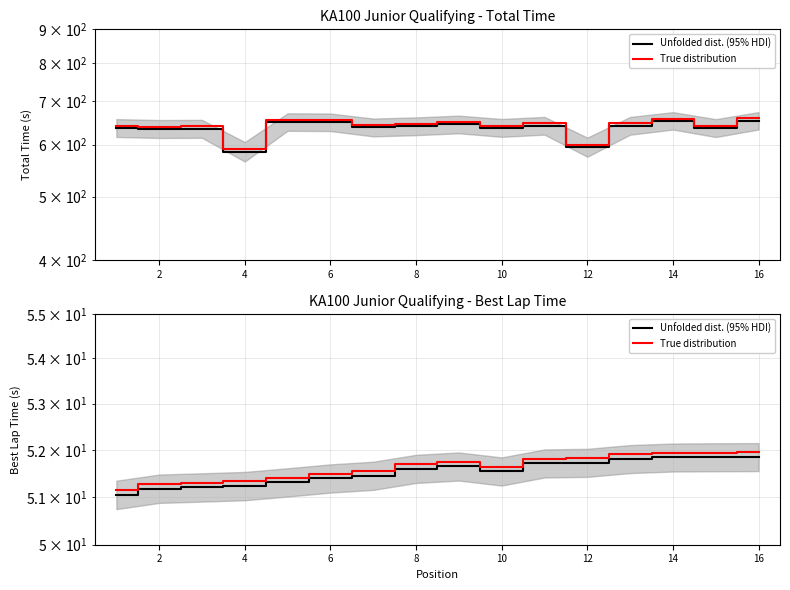

Count the number of categories in the chart.

16